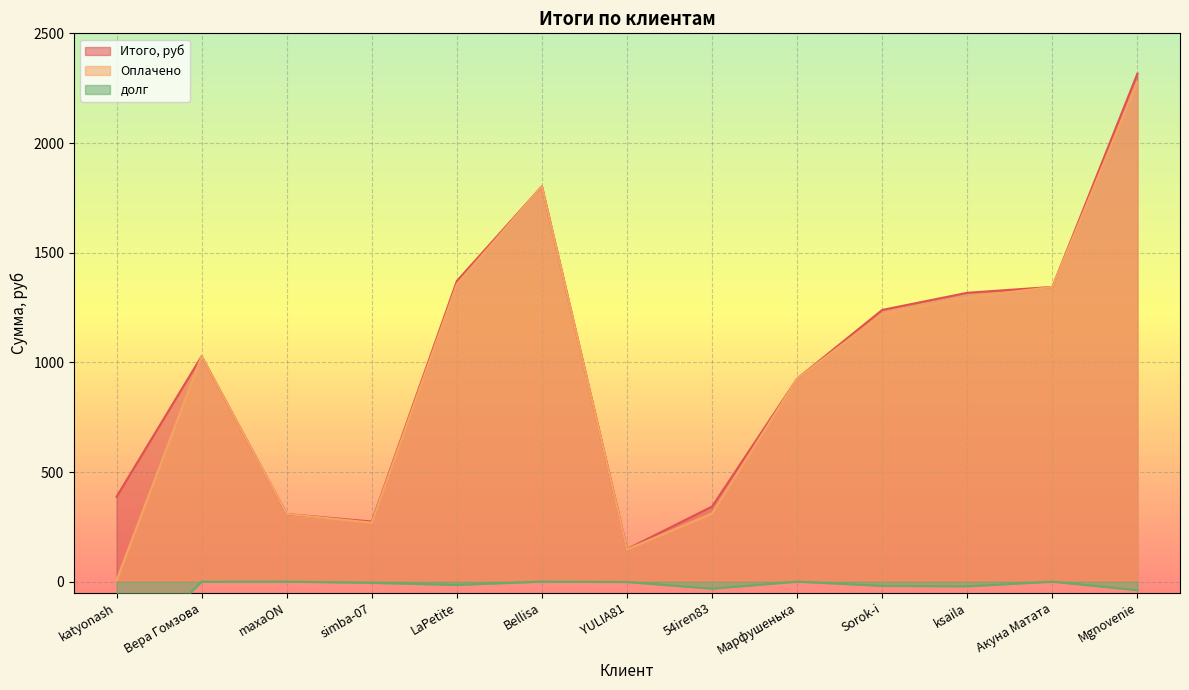

Reading right to left, what are all the values shown in this chart?

Итого, руб: Mgnovenie=2316.6	Акуна Матата=1343.9	ksaila=1317.1	Sorok-i=1239.0	Марфушенька=925.7	54iren83=342.7	YULIA81=148.4	Bellisa=1802.6	LaPetite=1370.8	simba-07=274.1	maxaON=308.6	Вера Гомзова=1028.0	katyonash=387.2
Оплачено: Mgnovenie=2278.0	Акуна Матата=1344.0	ksaila=1296.0	Sorok-i=1220.0	Марфушенька=926.0	54iren83=311.0	YULIA81=147.0	Bellisa=1803.0	LaPetite=1356.0	simba-07=269.0	maxaON=309.0	Вера Гомзова=1028.0	katyonash=6.7
долг: Mgnovenie=-38.6	Акуна Матата=0.1	ksaila=-21.1	Sorok-i=-19.0	Марфушенька=0.3	54iren83=-31.7	YULIA81=-1.5	Bellisa=0.4	LaPetite=-14.8	simba-07=-5.2	maxaON=0.3	Вера Гомзова=-0.1	katyonash=-380.5